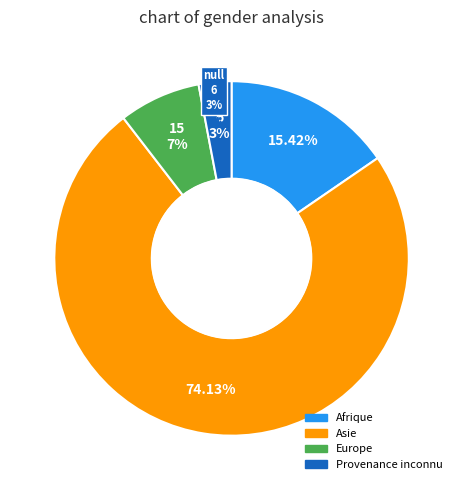

Approximately how many times larger is the value at Provenance inconnu compared to Europe?

0.4